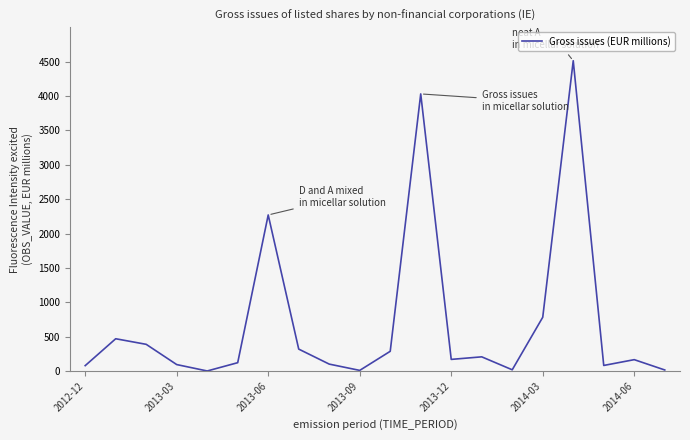

What is the difference between the maximum and minimum values?

4511.1